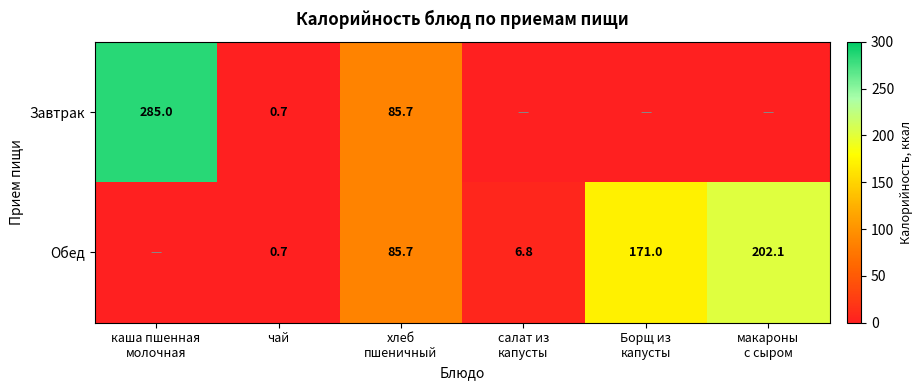

The value of Обед at чай is 0.3. True or false?

False